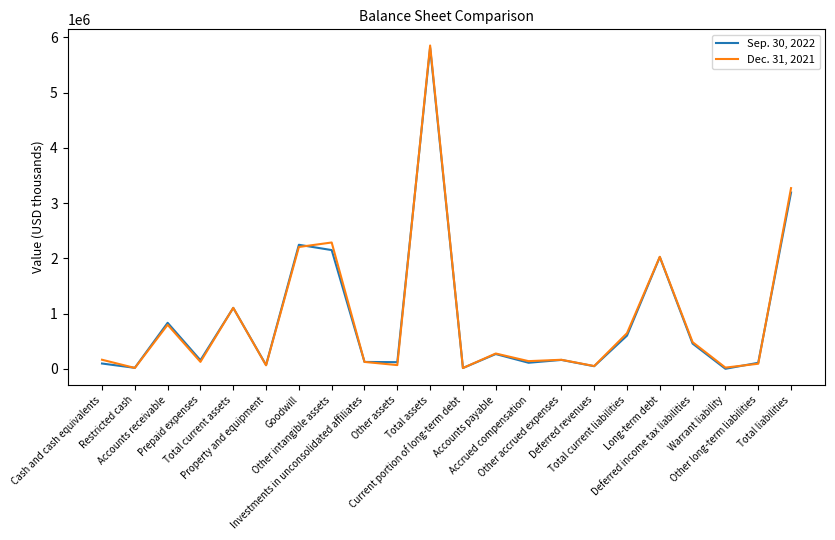

What is the greatest value displayed?

5854268